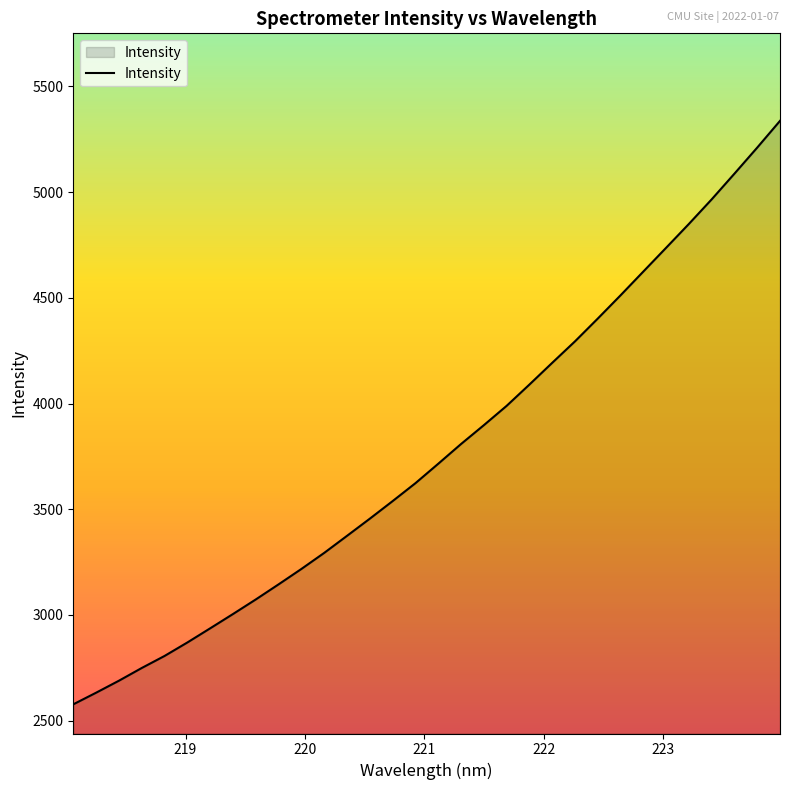

How many series are shown in this chart?

1